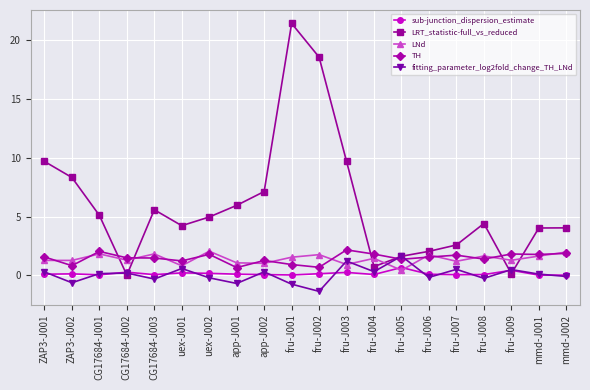

How many data points does each series have?

20